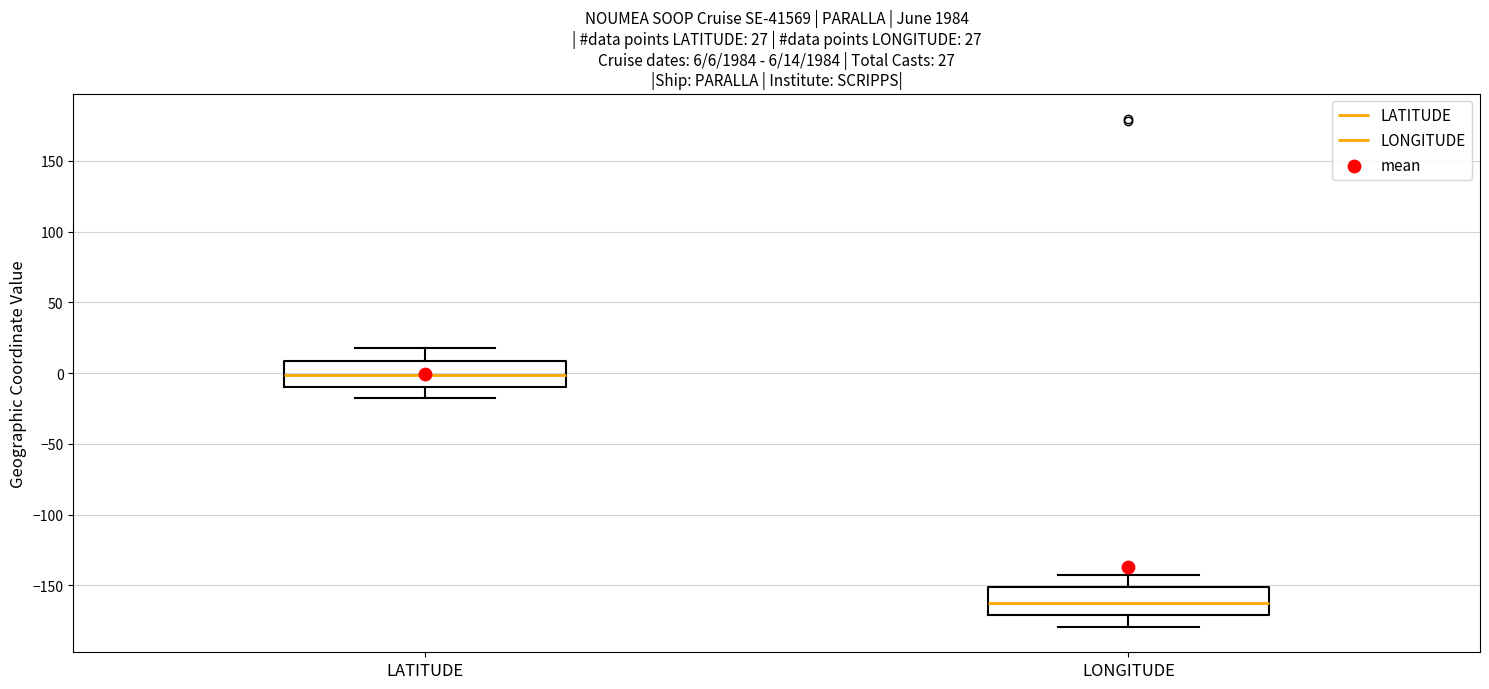

Which box's median line is the lowest?

LONGITUDE